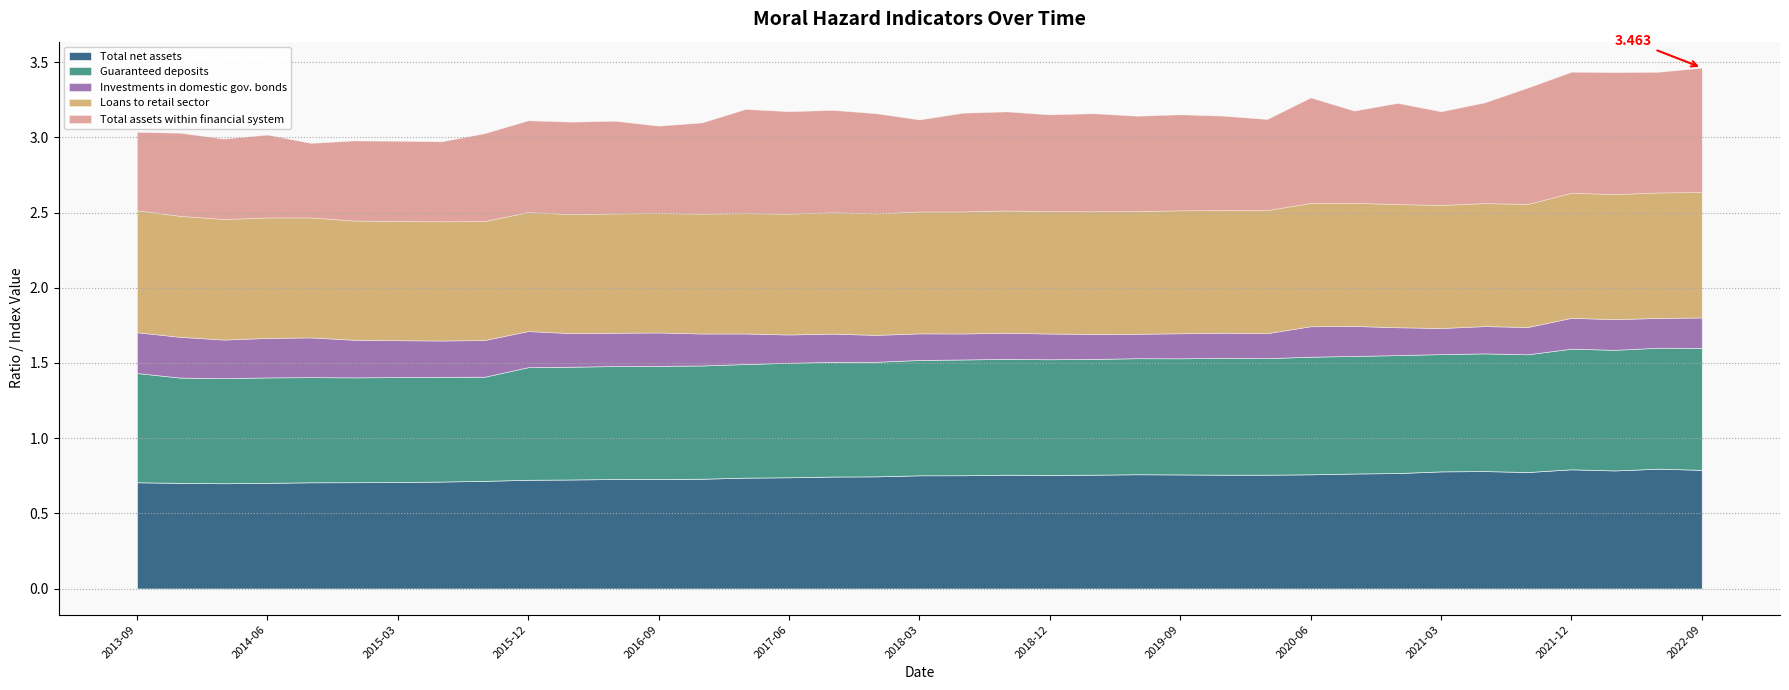

At which category does Investments in domestic gov. bonds reach its first local peak?

2013-12-01